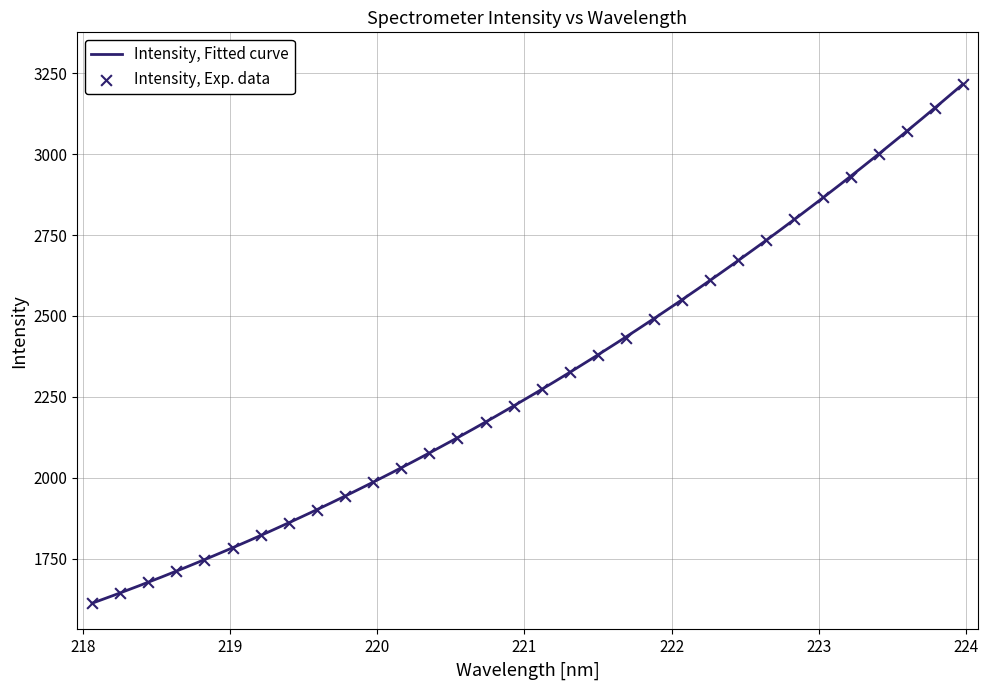

What is the minimum value for Intensity, Fitted curve?

1611.8